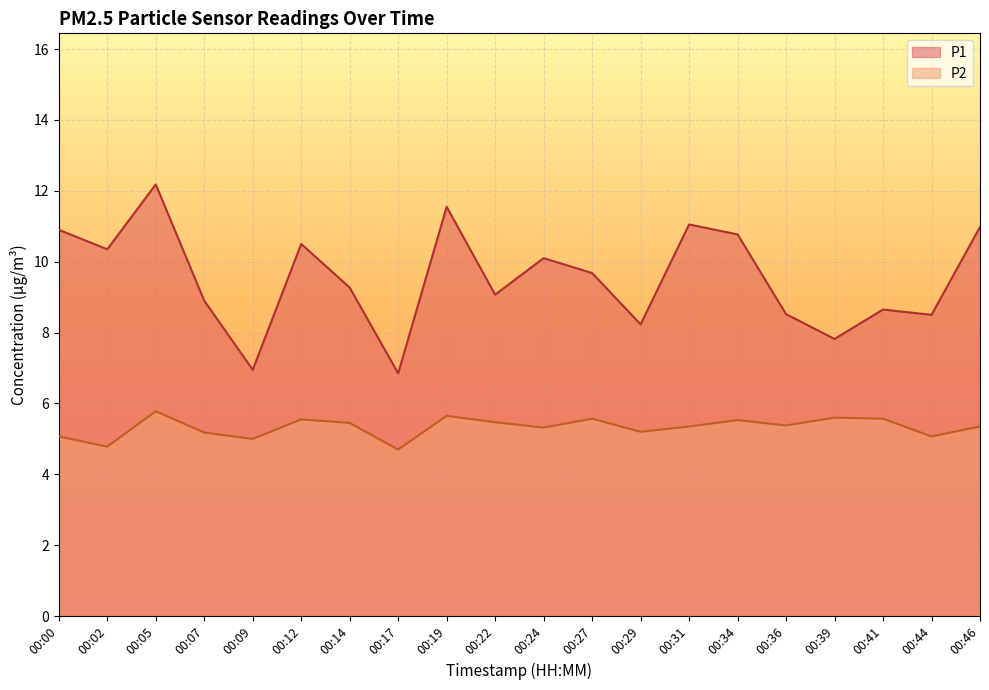

True or false: P2 has more than 2 interior local peaks.

True